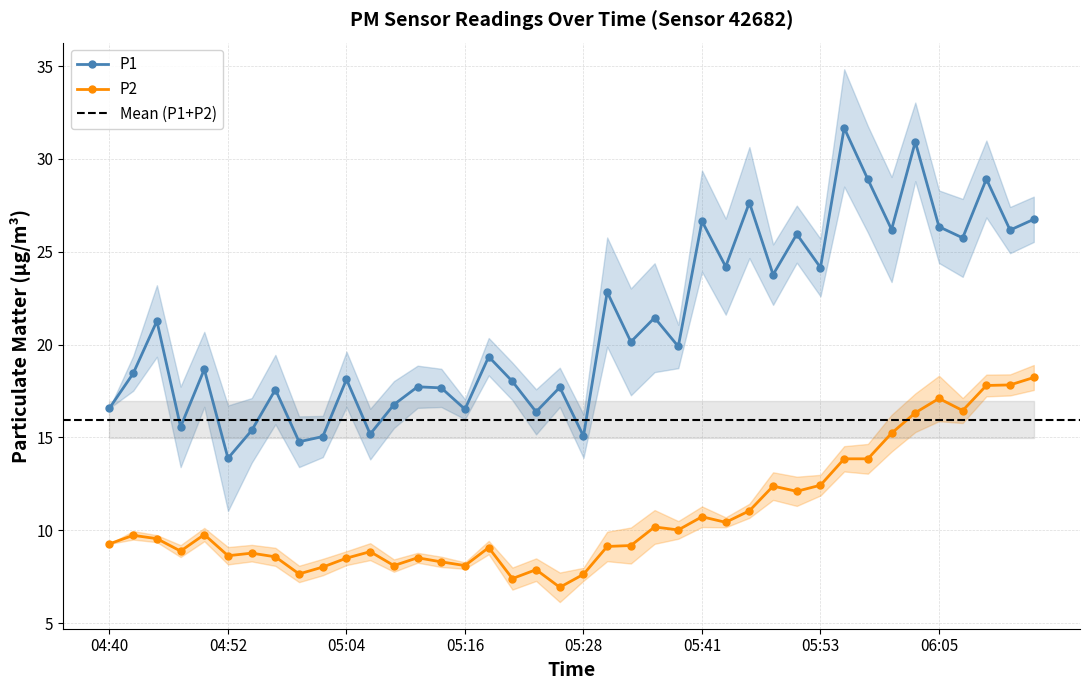

What is the difference between the second highest and second lowest values in the P2 series?

10.4